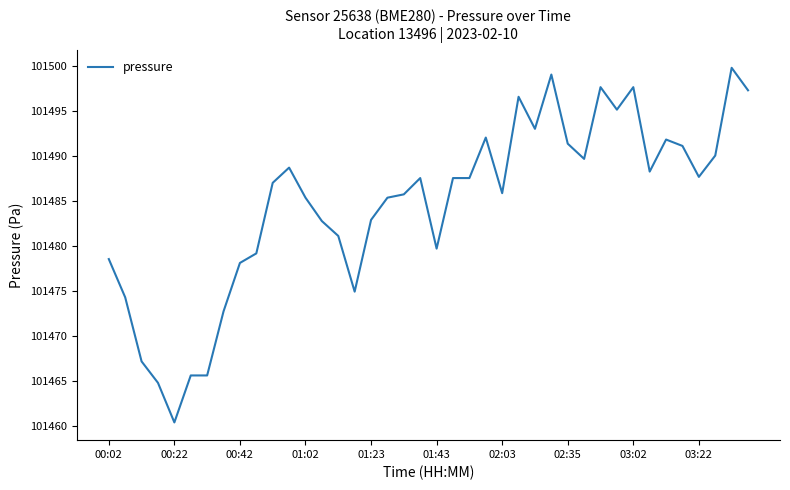

What is the smallest value displayed?

101460.4